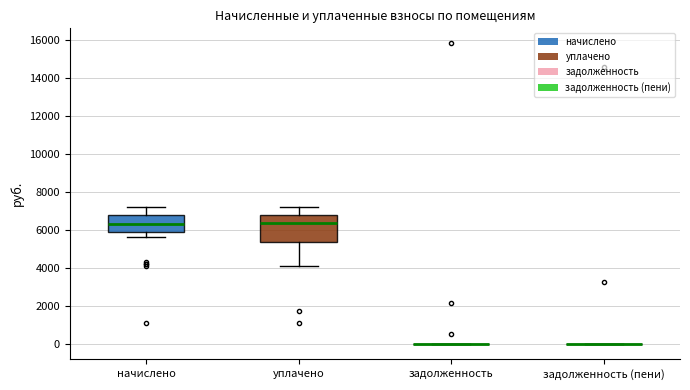

Reading left to right, transcribe this box plot: for each box, give where its median line is, the range the box spans, and where its two whiskers end, as read against the y-axis. The values are not printed on the chart, so give them approximately, as read against the axis.

начислено: median 6400, box 6000 to 6800, whiskers 5600 to 7200
уплачено: median 6400, box 5400 to 6800, whiskers 4200 to 7200
задолженность: box collapsed to a line at 0, whiskers 0 to 0
задолженность (пени): box collapsed to a line at 0, whiskers 0 to 0